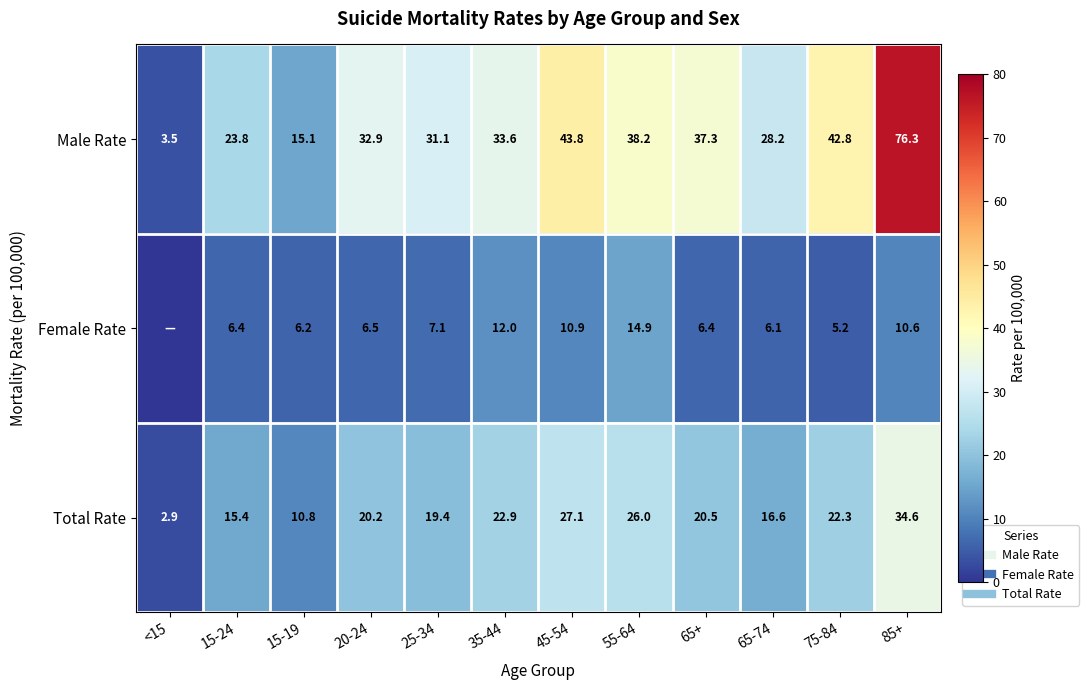

Read the Total Rate value at 65+.

20.5